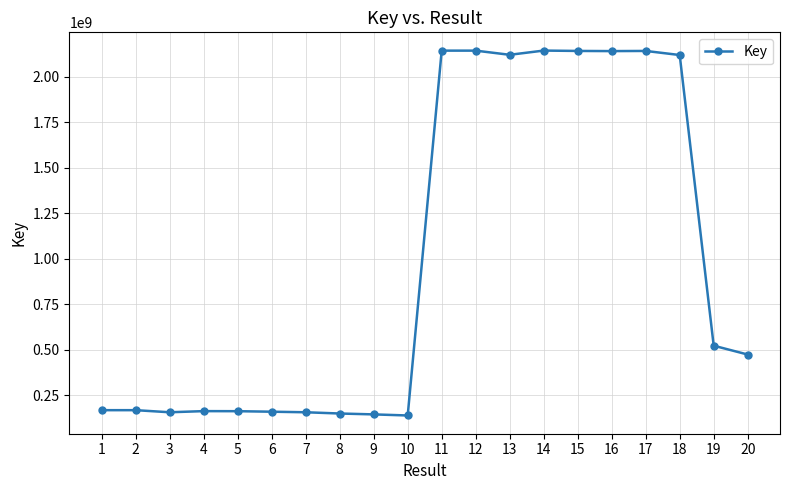

At which label does the data first exceed 474460317?

11